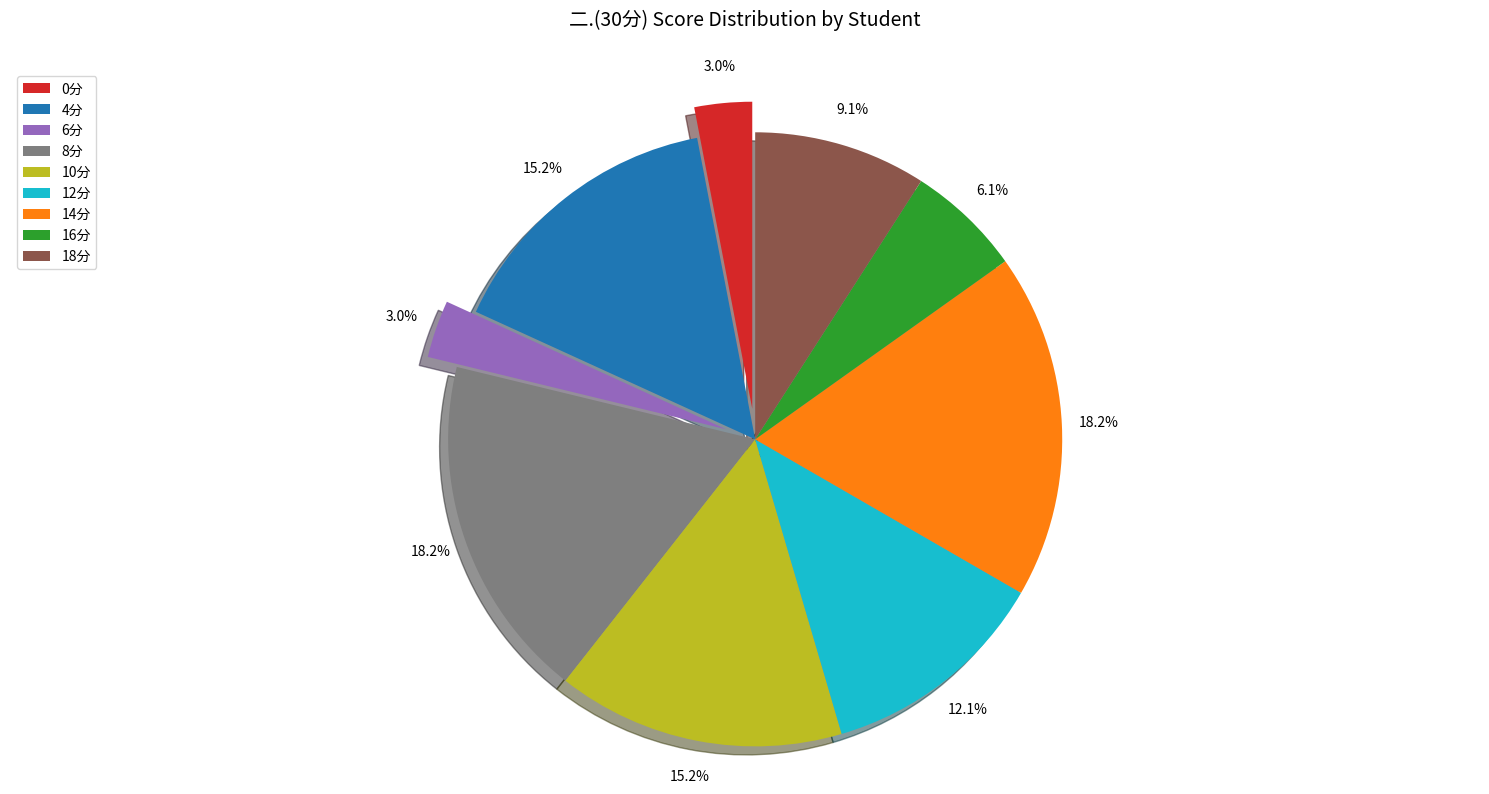

Is there a majority slice in this chart?

No